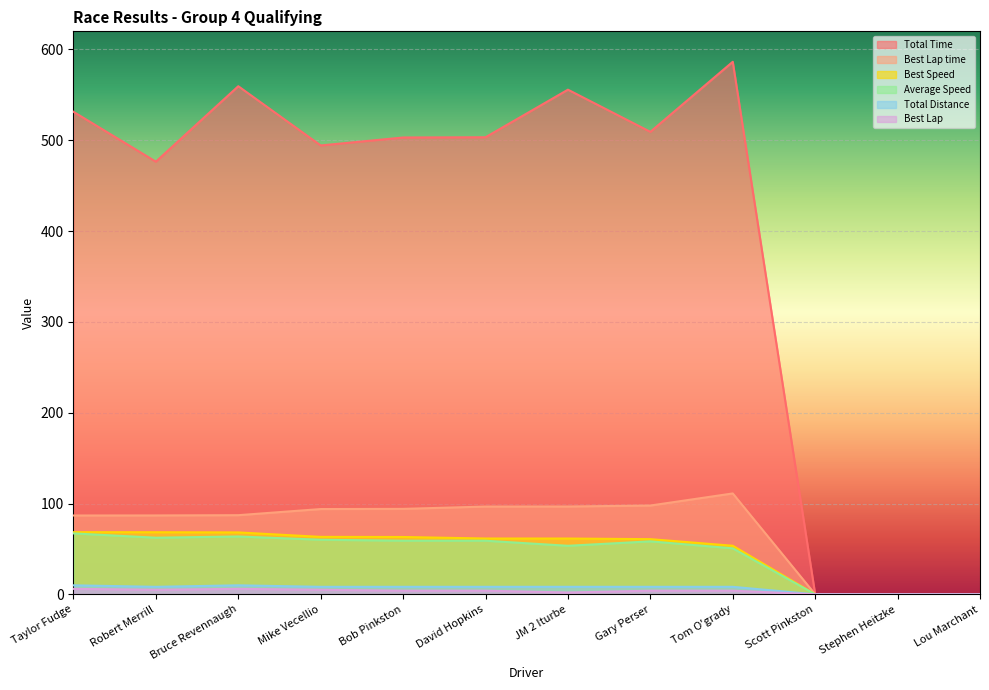

At which category is the sum across all series the highest?

Tom O'grady